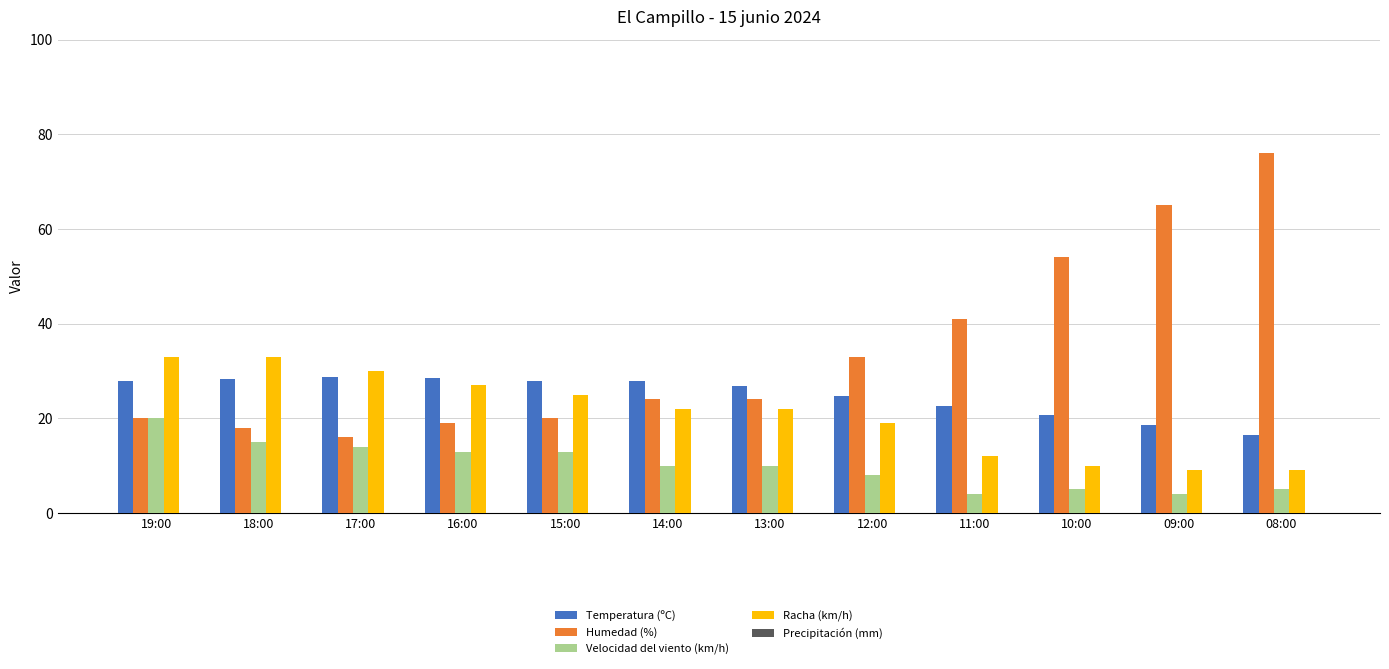

What is the minimum value for Velocidad del viento (km/h)?

4.0